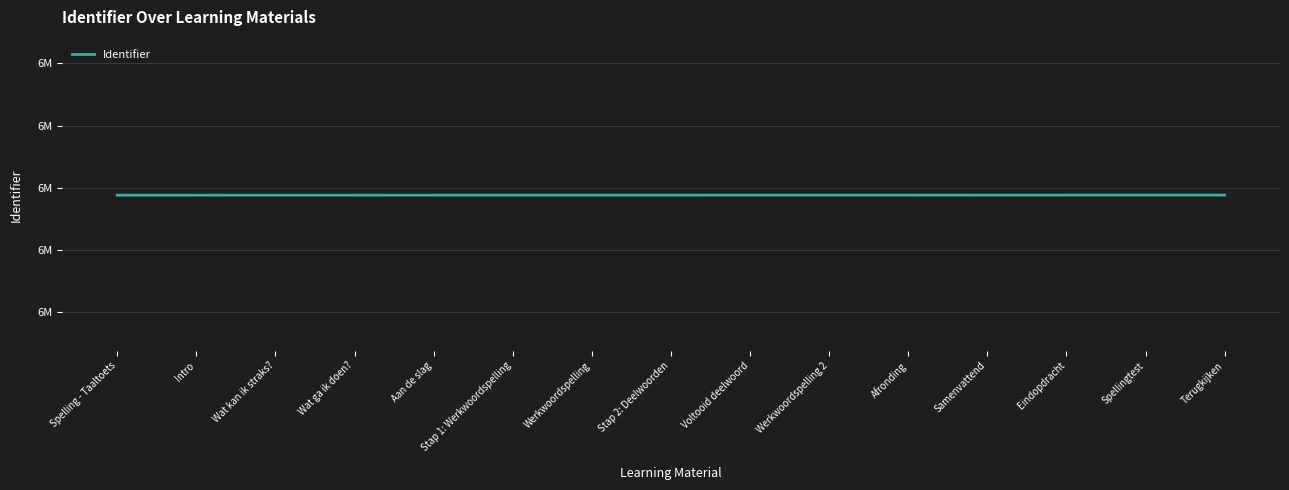

What is the minimum value shown in the chart?

6497609